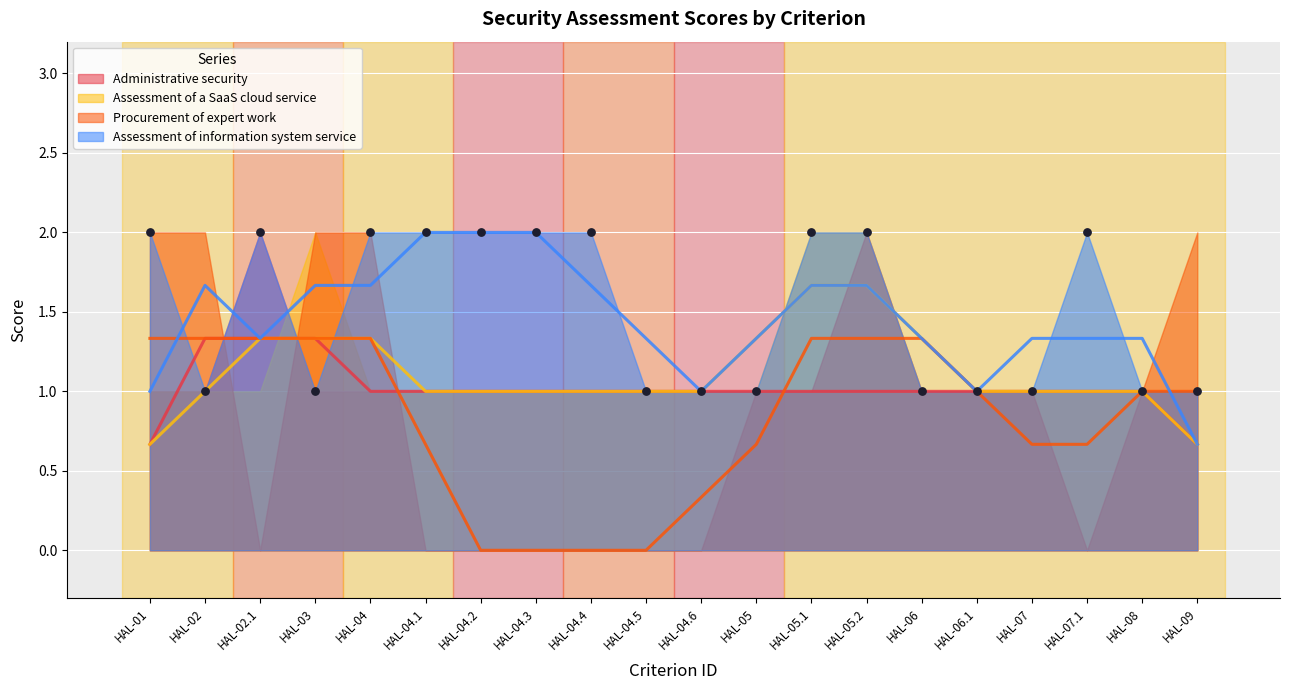

Which series contains the lowest Y value?

Procurement of expert work